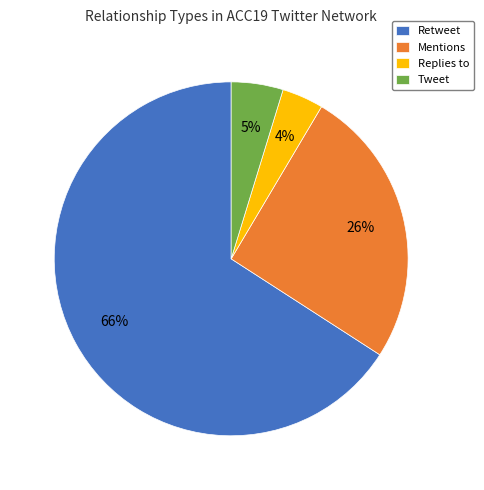

Count the number of slices in the pie.

4